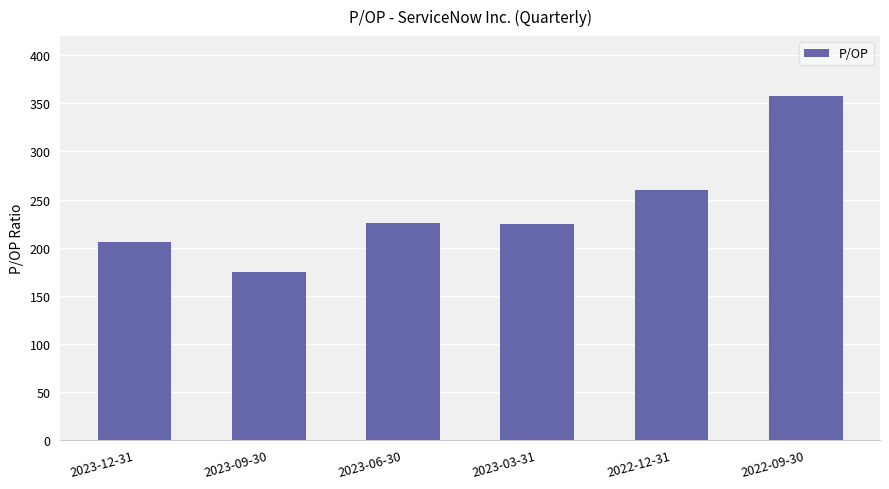

What is the value of the 1st bar from the left?

206.3